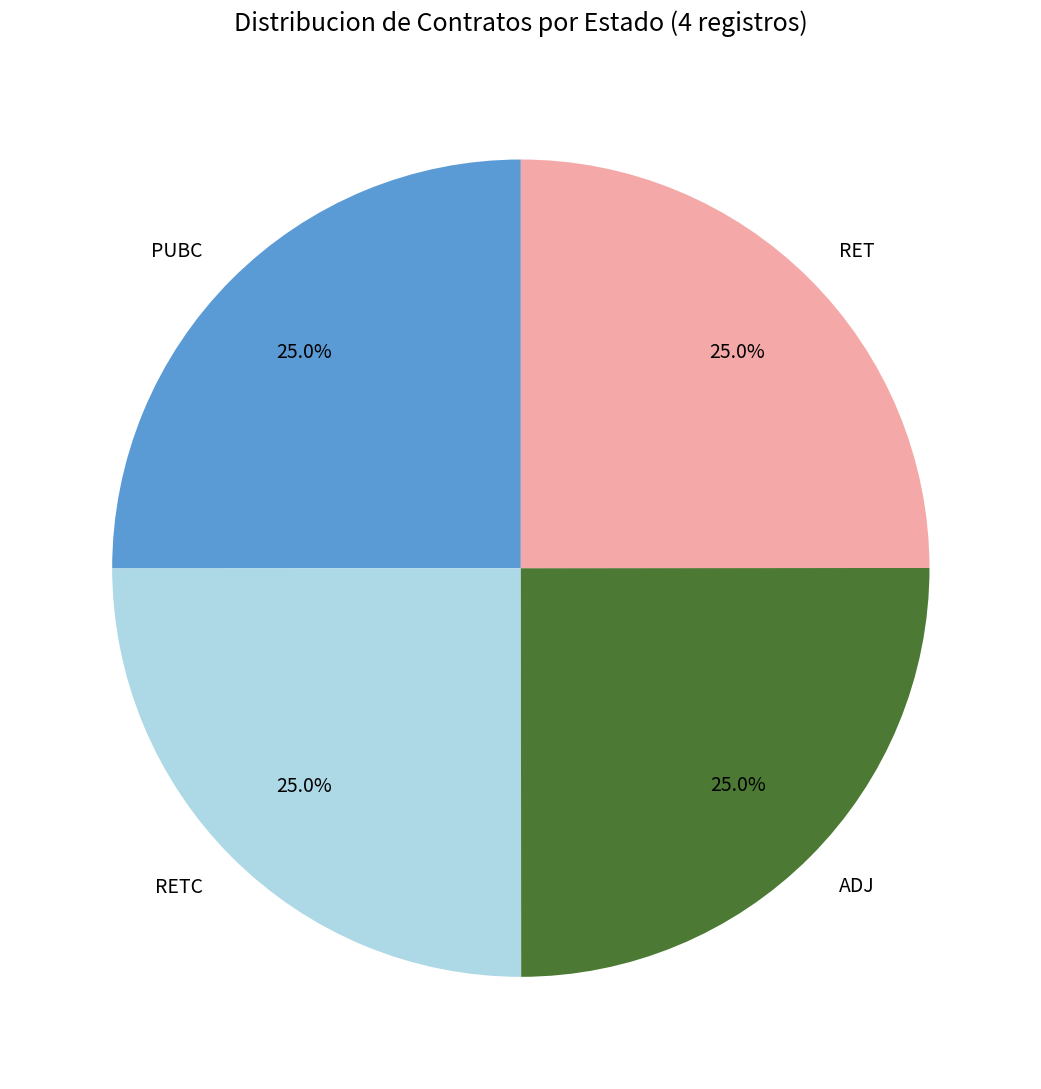

Does ADJ account for over 50% of the chart?

No